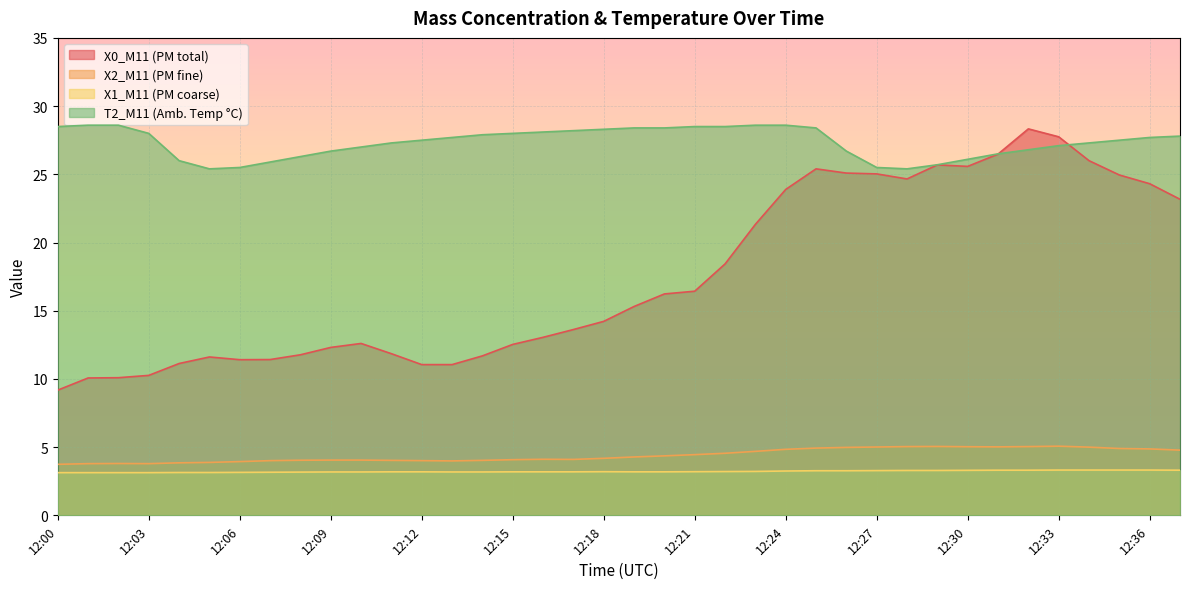

Is it true that T2_M11 equals 27.7 at 12:36?

True